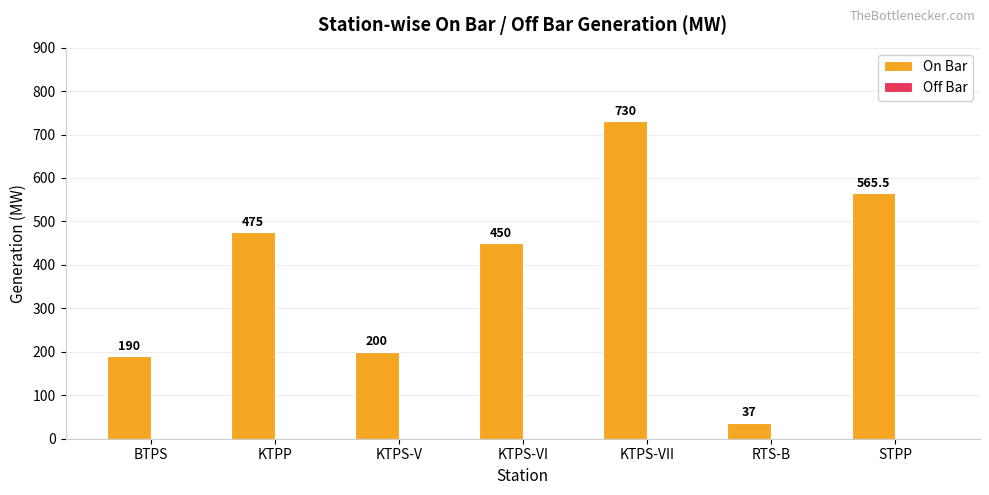

Reading left to right, list all the values displayed in this chart.

BTPS=190.0	KTPP=475.0	KTPS-V=200.0	KTPS-VI=450.0	KTPS-VII=730.0	RTS-B=37.0	STPP=565.5